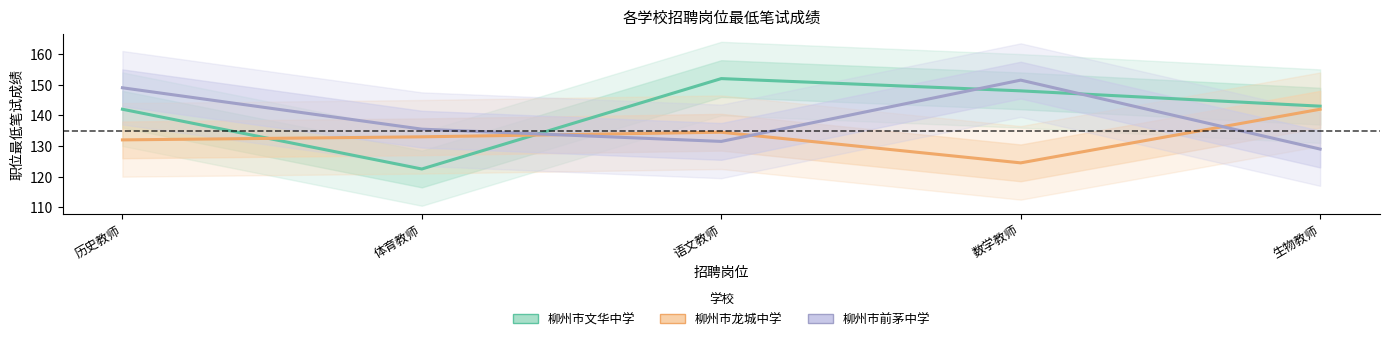

What is the sum of the 柳州市文华中学 values at 语文教师 and 生物教师?

295.0